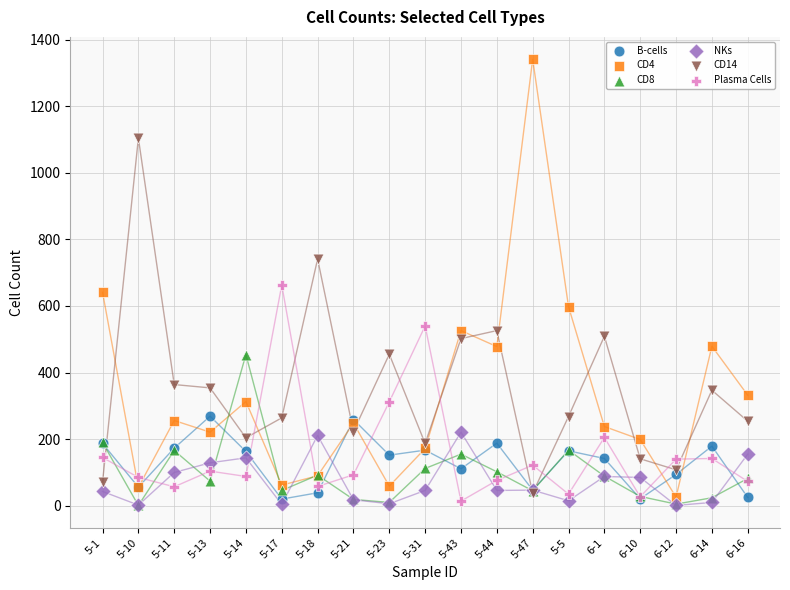

Which series has the widest spread of Y values?

CD4